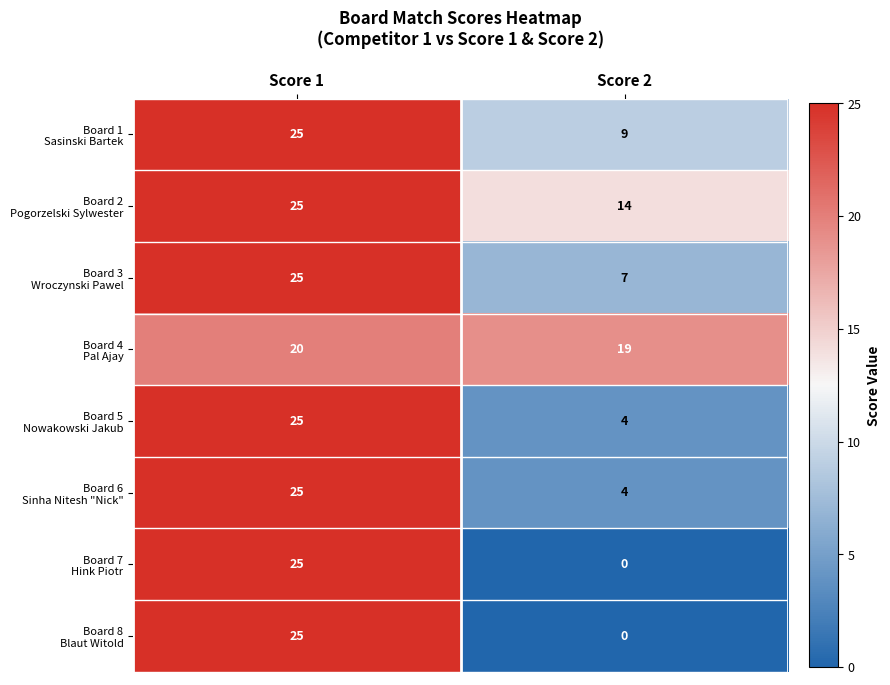

What is the total value across all series at Score 1?

195